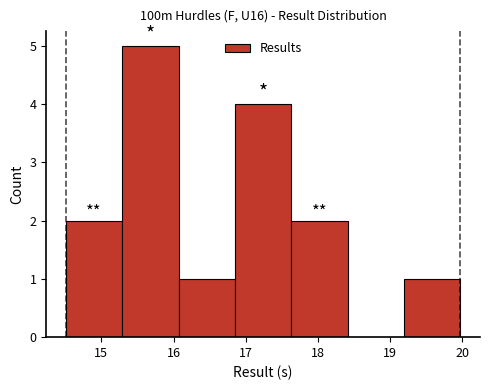

Reading left to right, transcribe this chart: for each bar, give the range it covers on the x-axis and its height. Neither the bar edges nor the heights are printed on the chart, so give them approximately, as read against the axes.

14.51 to 15.29: 2
15.29 to 16.07: 5
16.07 to 16.85: 1
16.85 to 17.63: 4
17.63 to 18.41: 2
18.41 to 19.19: 0
19.19 to 19.97: 1